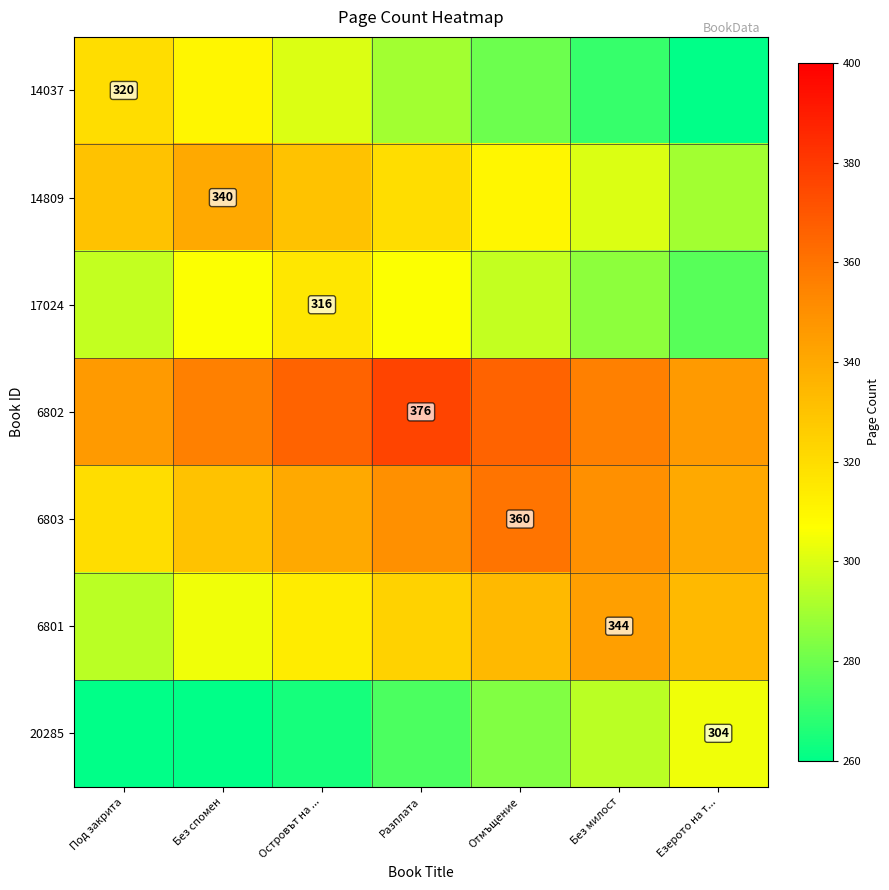

What is the sum of the 20285 values at Без милост and Островът на ...?

558